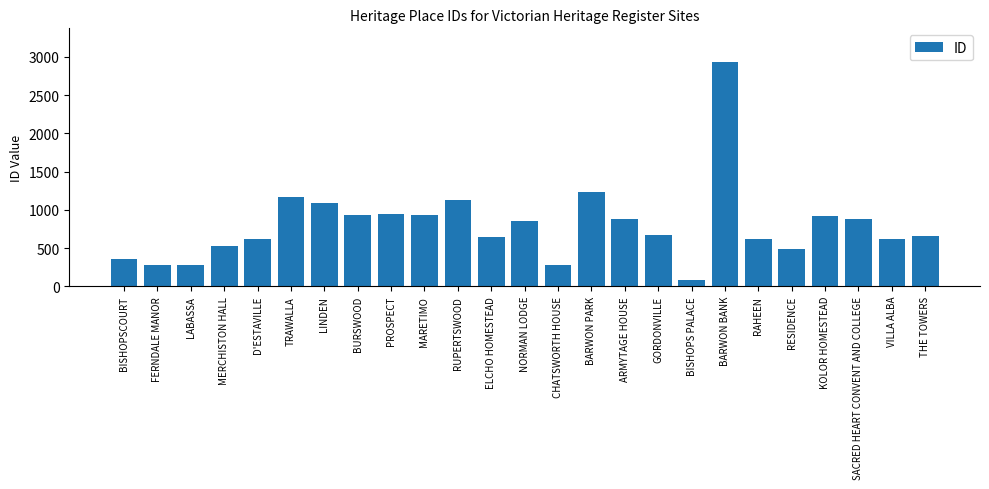

What is the difference between the second highest and second lowest values?

962